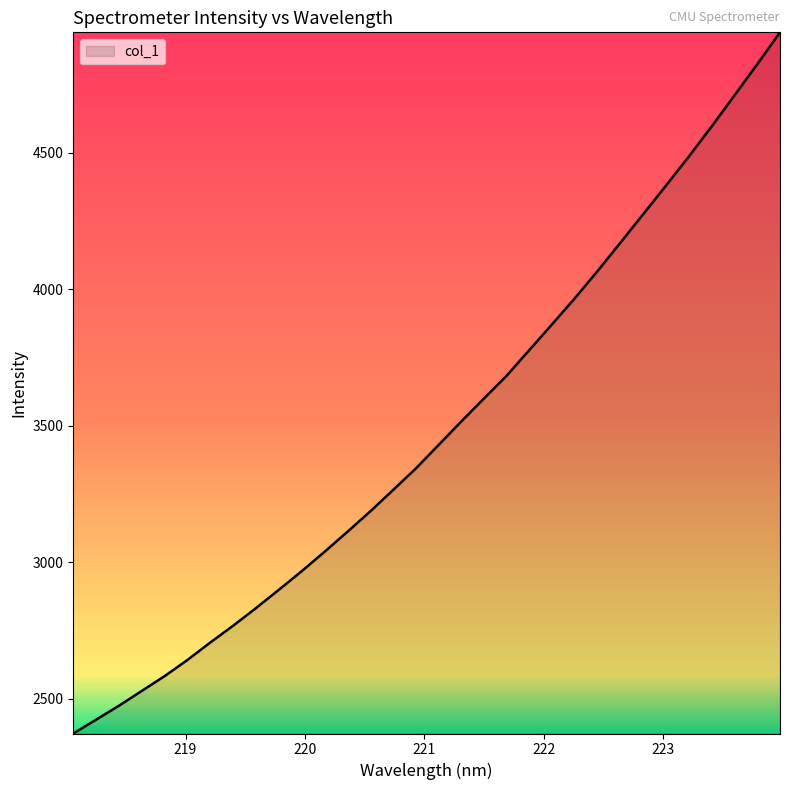

What is the smallest value displayed?

2372.8